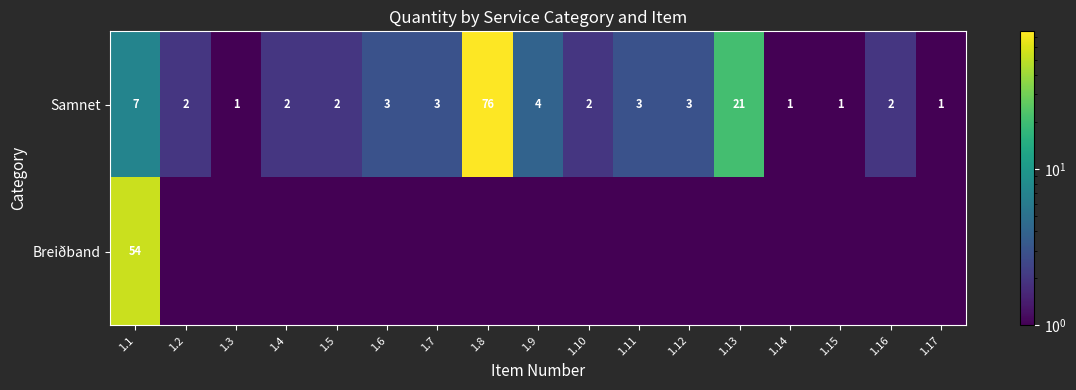

What is the difference between the highest and lowest values at 1.1?

47.0